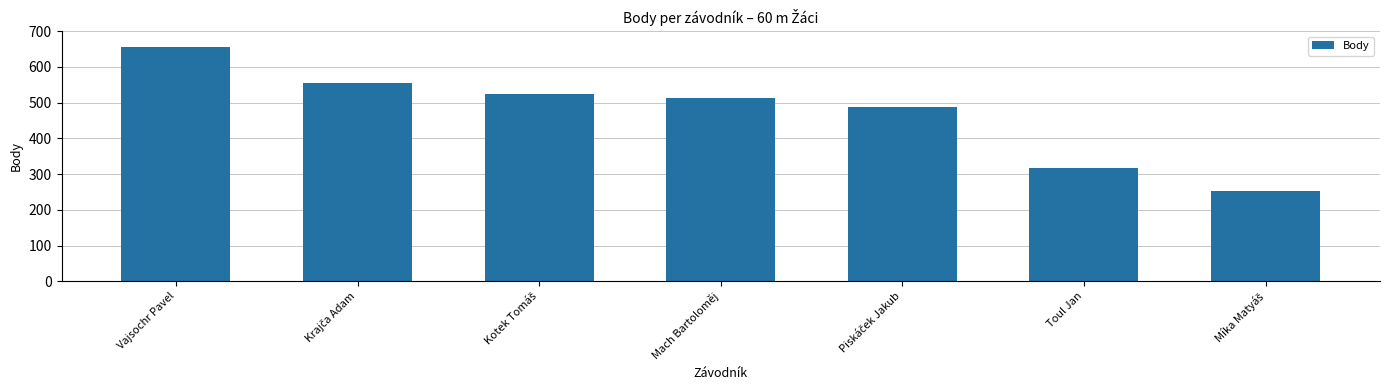

What is the average value?

472